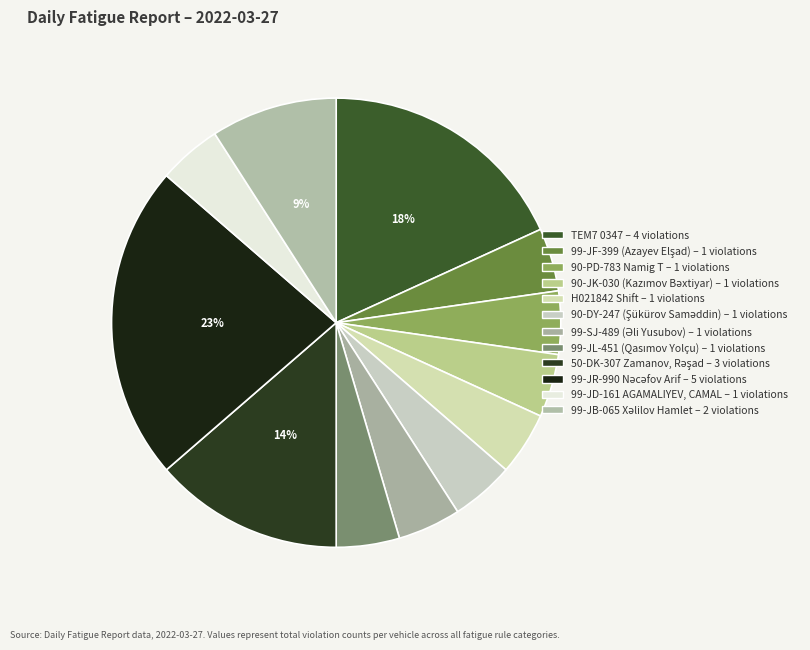

Count the number of slices in the pie.

12